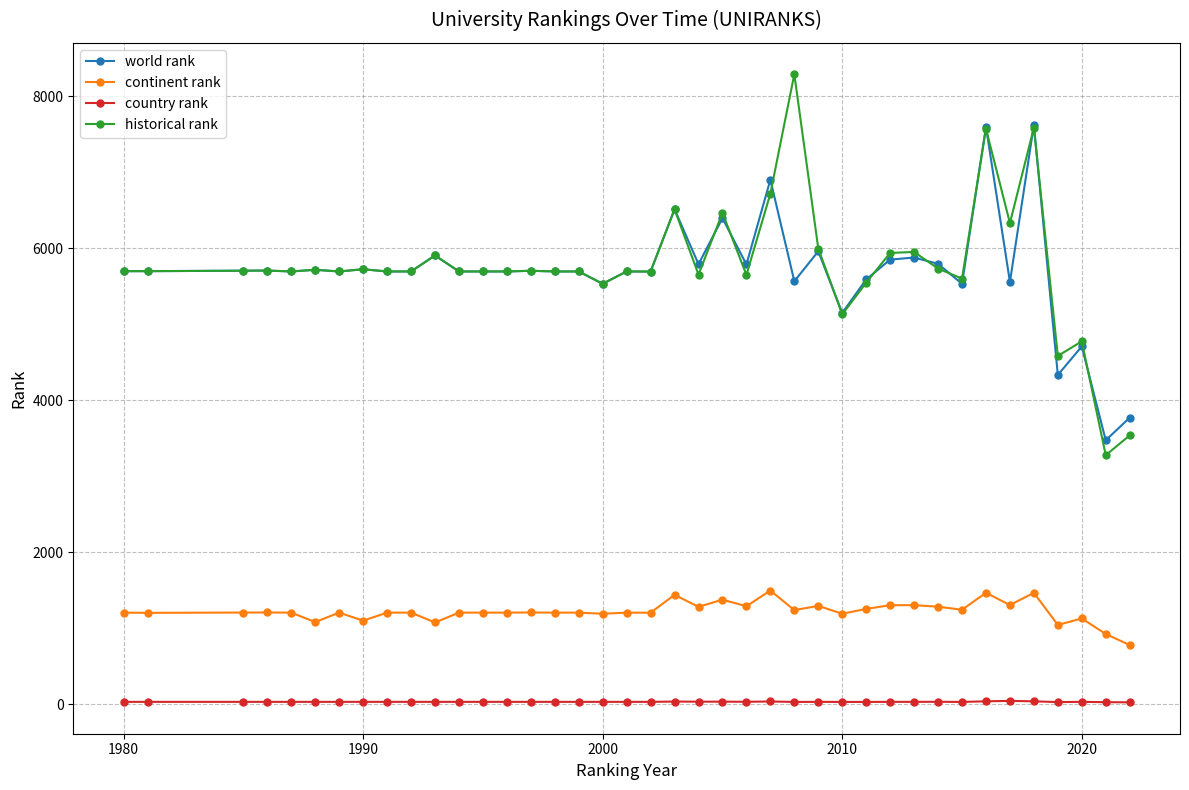

What is the greatest value displayed?

8293.0